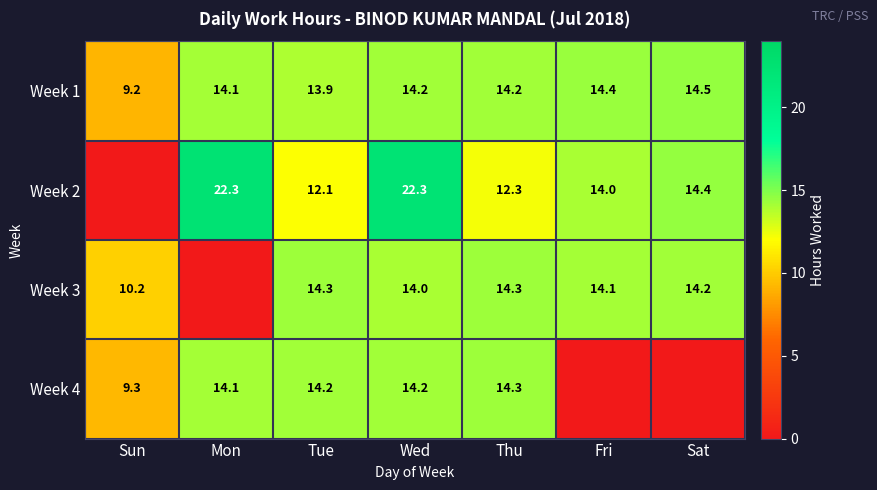

Where does the Week 1 series first go above 14?

Mon